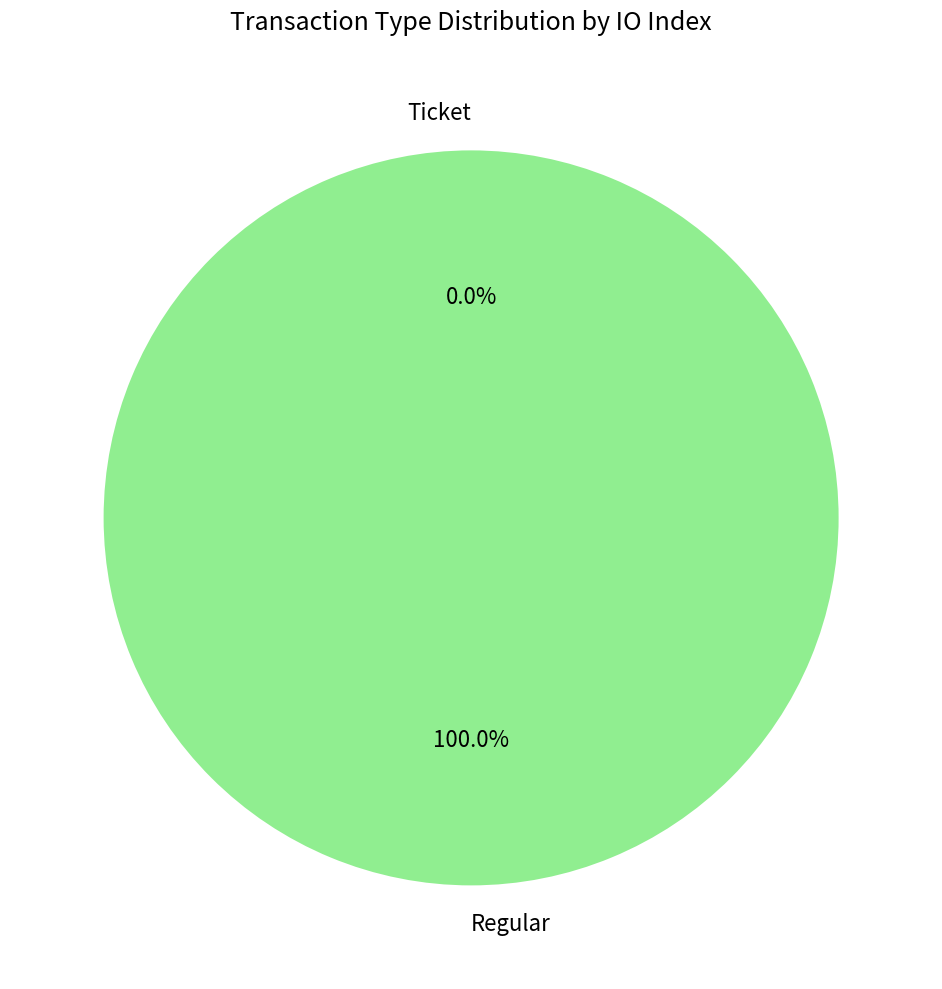

Count the number of slices in the pie.

2